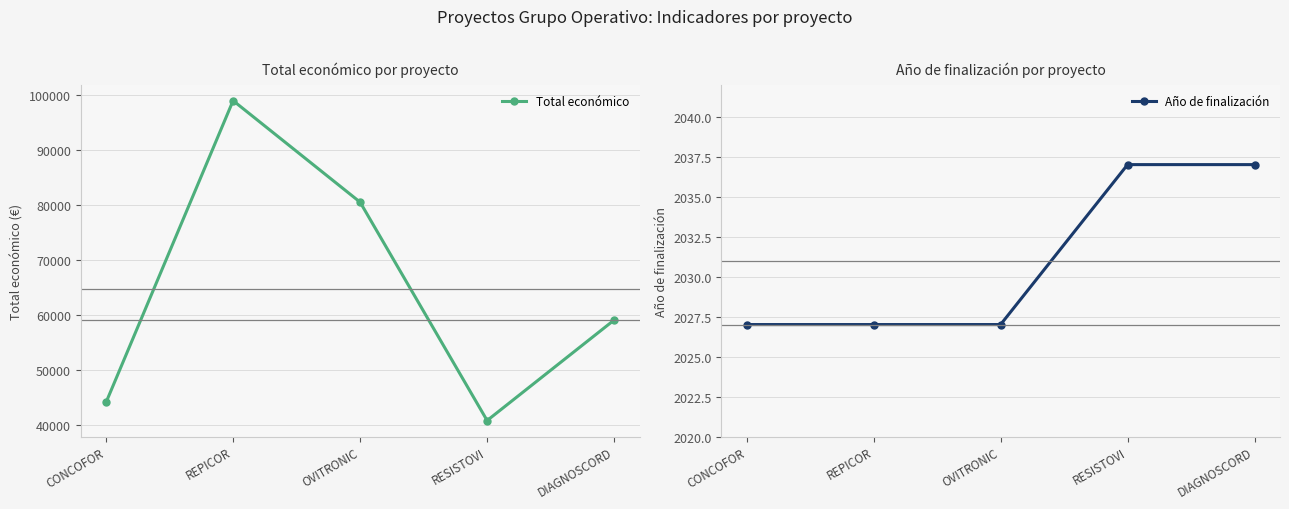

What is the smallest value displayed?

2027